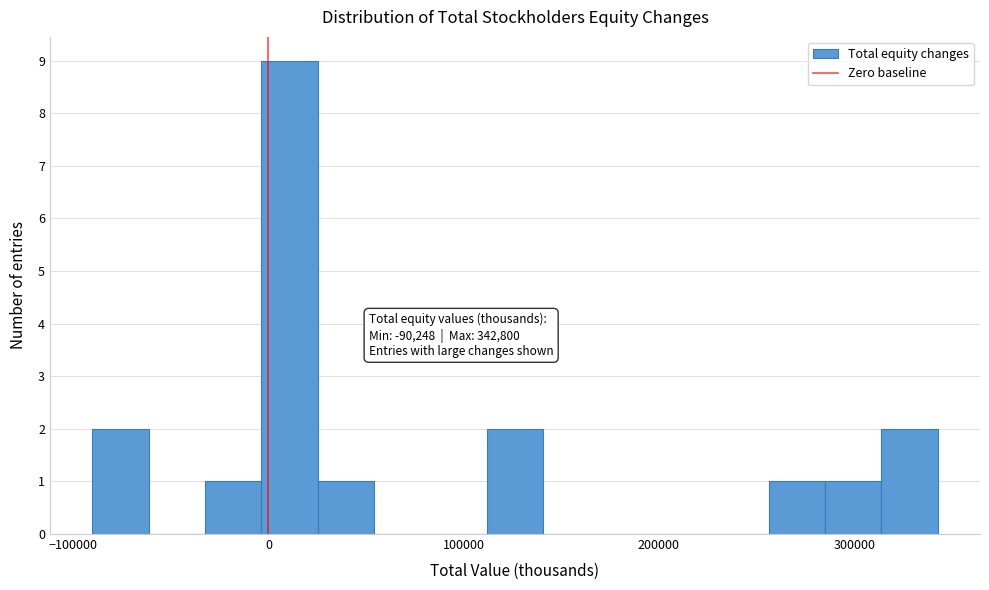

Read against the x-axis, roughly where is the centre of the tallest bar?

10000